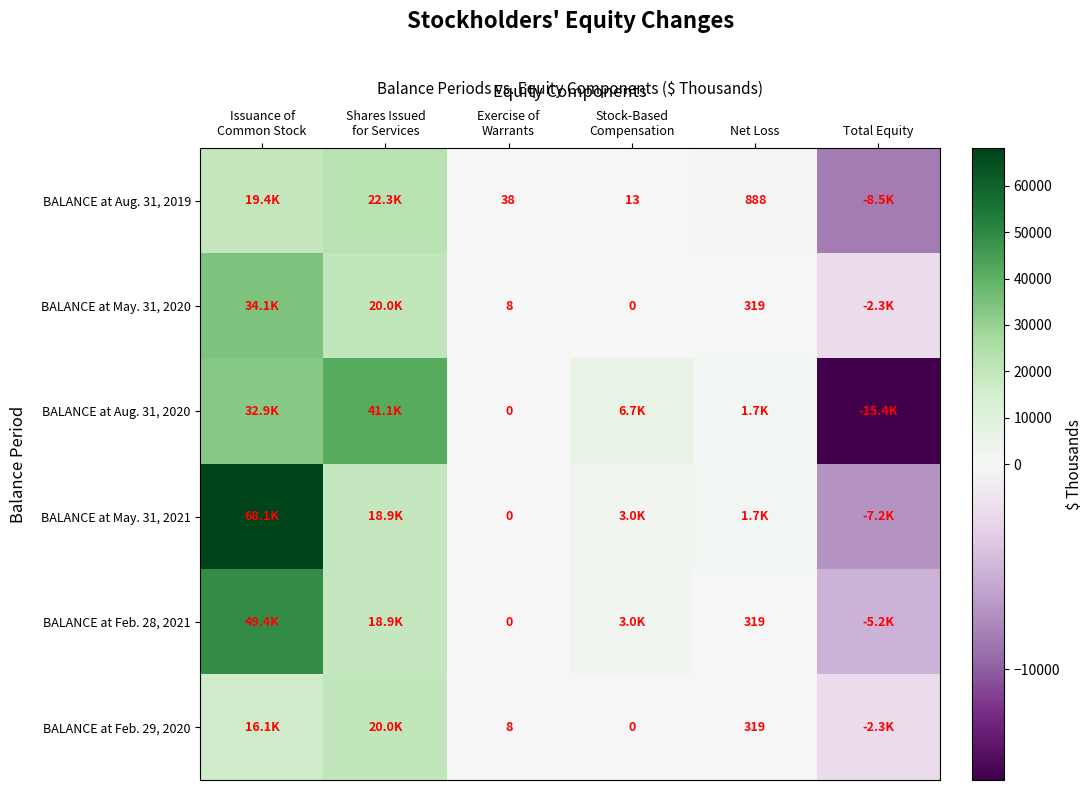

True or false: BALANCE at May. 31, 2020 has a value of 123 at Net Loss.

False